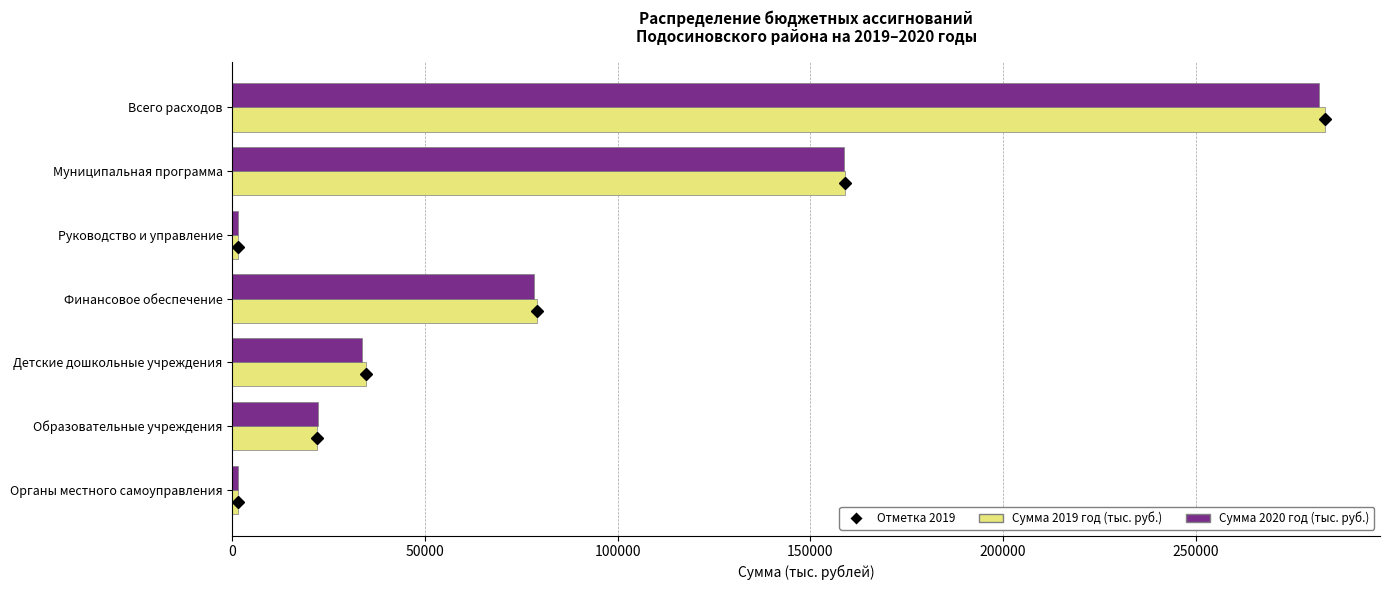

Is it true that Сумма 2020 год (тыс. руб.) equals 7551.1 at Образовательные учреждения?

False